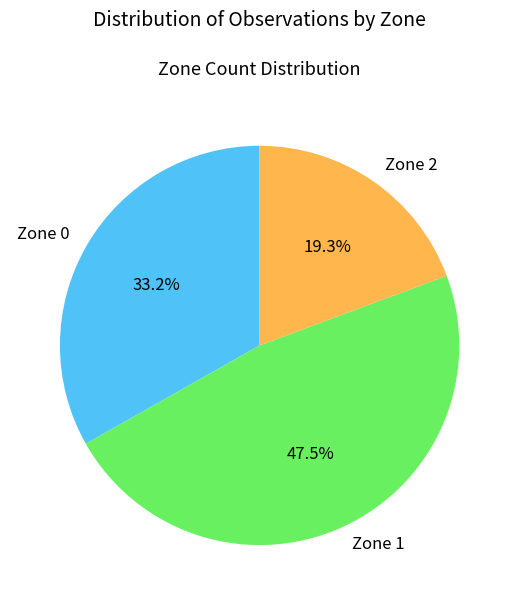

True or false: Zone 2 accounts for 10% of the total.

False